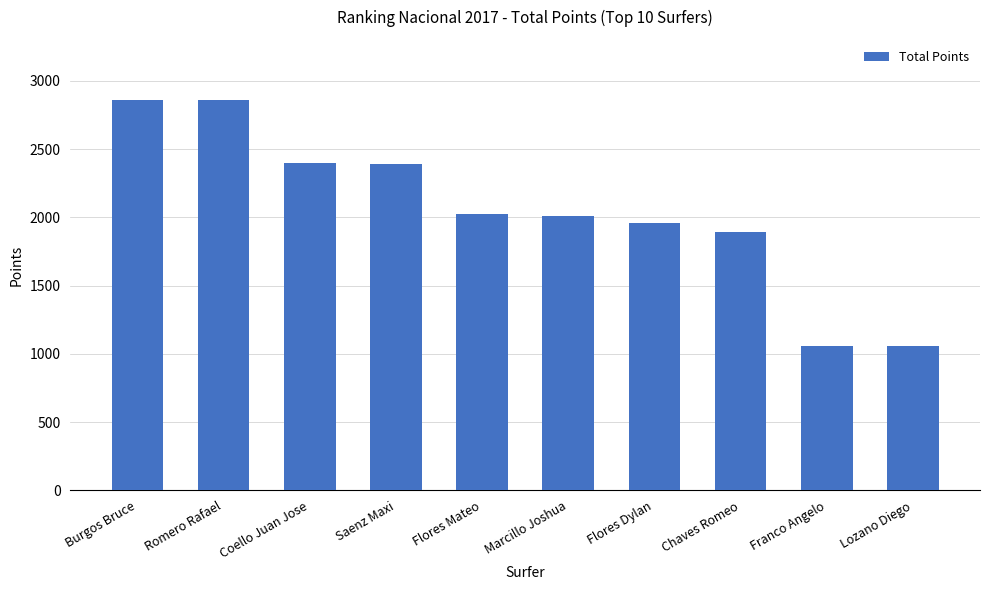

Does the chart contain any negative values?

No